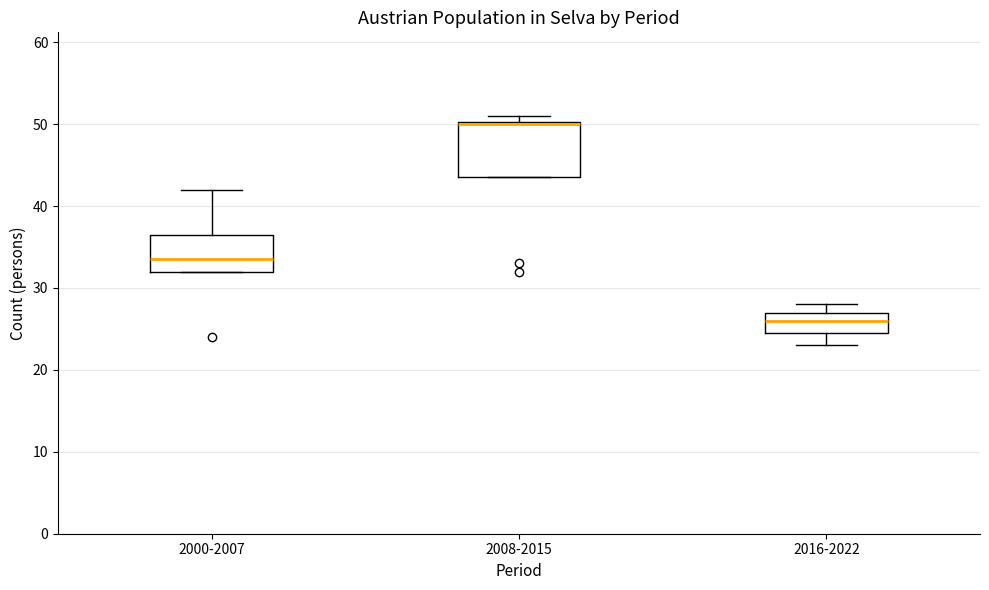

Which box is the tallest, from its lower edge to its upper edge?

2008-2015